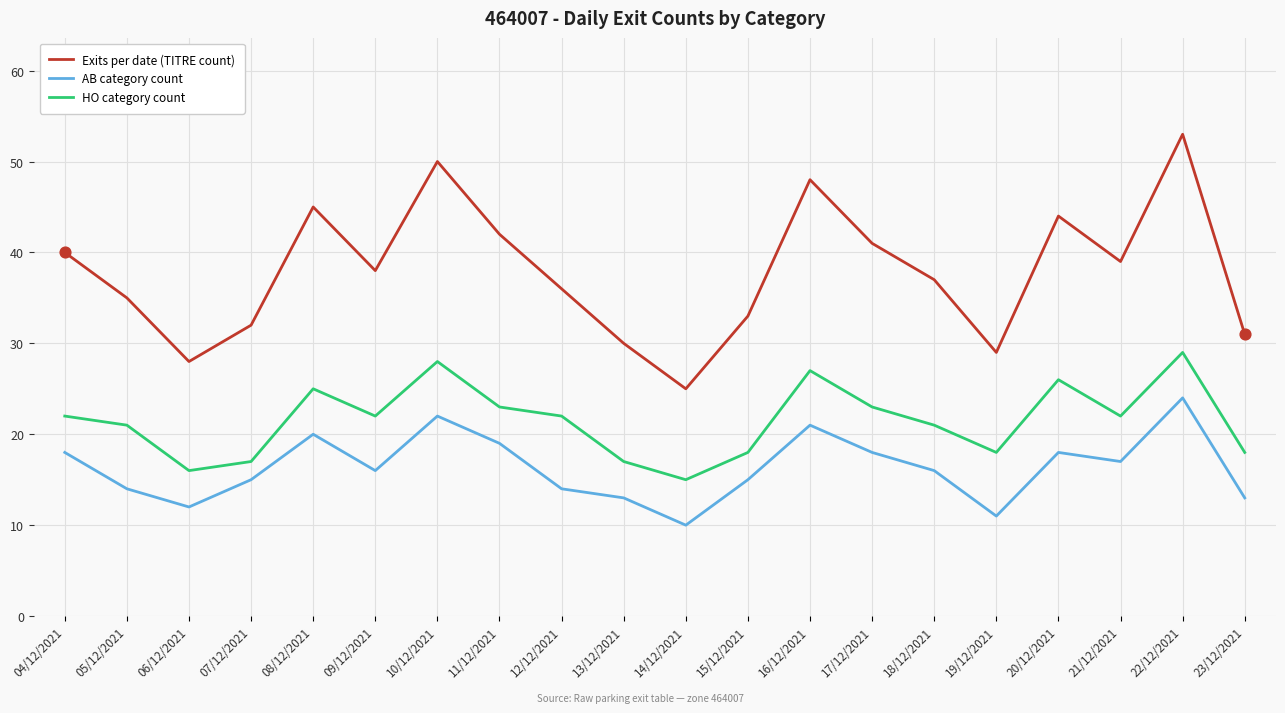

Which series has the largest total across all categories?

Exits per date (TITRE count)